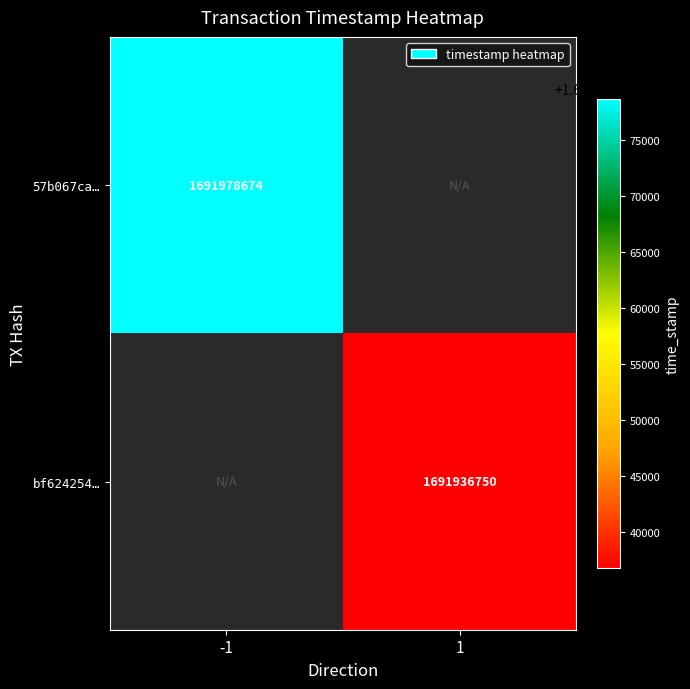

Which label corresponds to the smallest value in the chart?

1